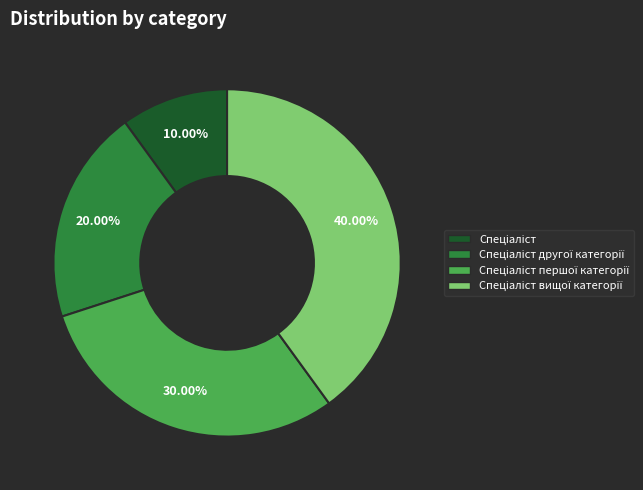

How many segments does this pie chart have?

4